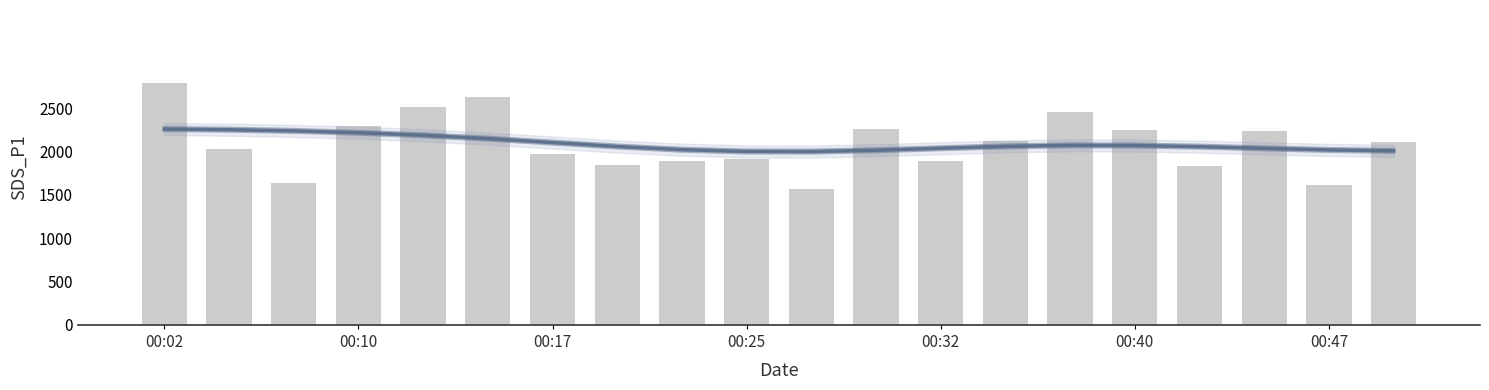

Reading left to right, list all the values displayed in this chart.

2796.0	2034.0	1641.0	2295.0	2514.0	2625.0	1971.0	1845.0	1896.0	1914.0	1566.0	2259.0	1896.0	2121.0	2460.0	2250.0	1830.0	2241.0	1614.0	2109.0